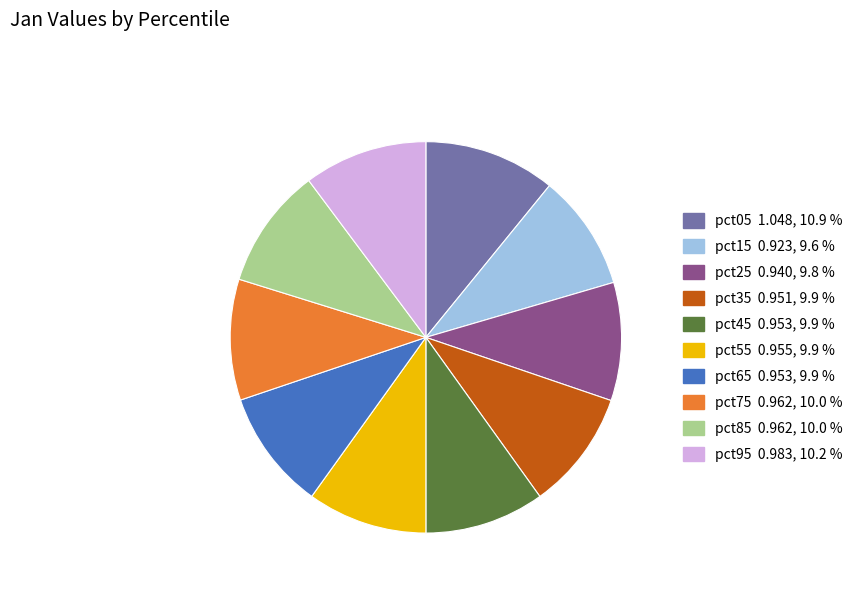

Is it true that pct95 is 10% of the pie?

True